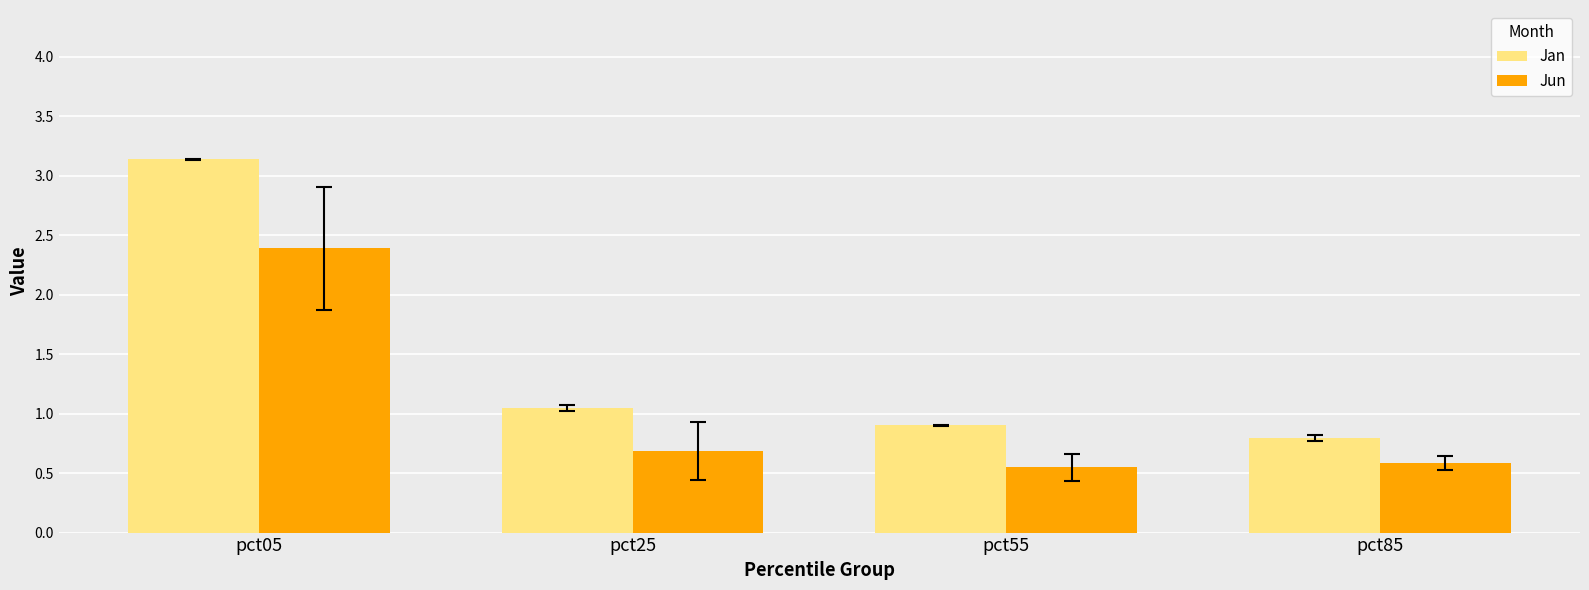

True or false: Jan has a value of 0.5 at pct85.

False